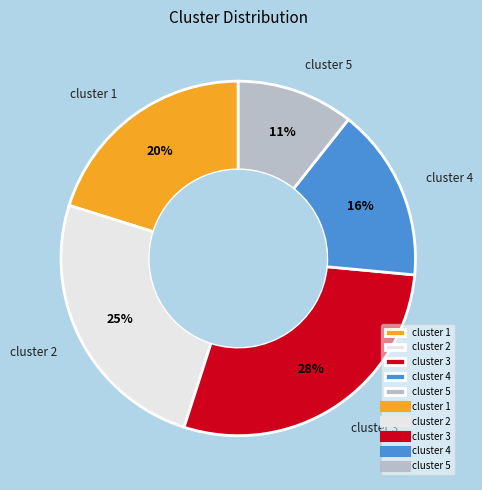

Between cluster 2 and cluster 5, which is larger?

cluster 2